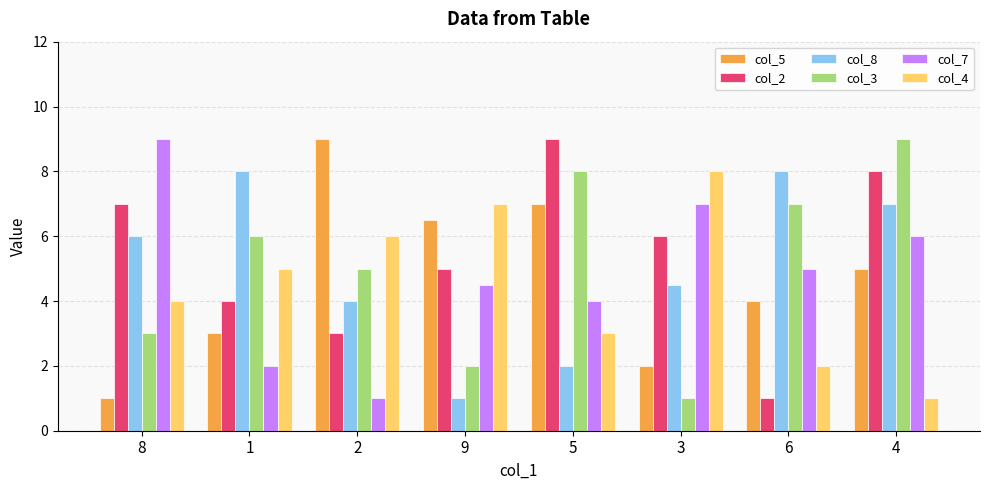

What value does the col_5 series have at 2?

9.0